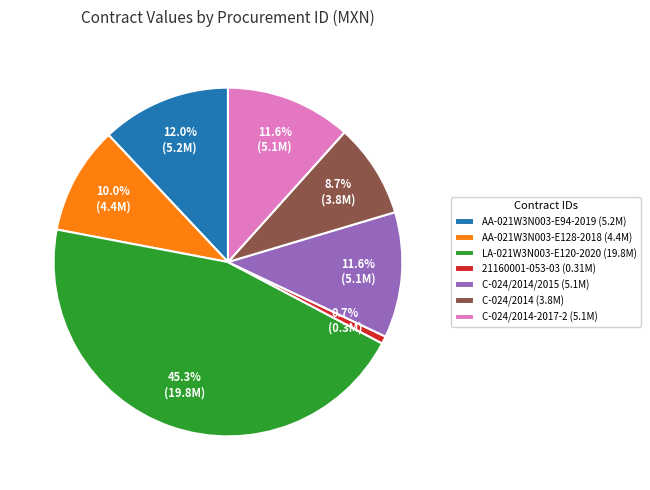

Approximately how many times larger is the value at C-024/2014-2017-2 (5.1M) compared to C-024/2014/2015 (5.1M)?

1.0